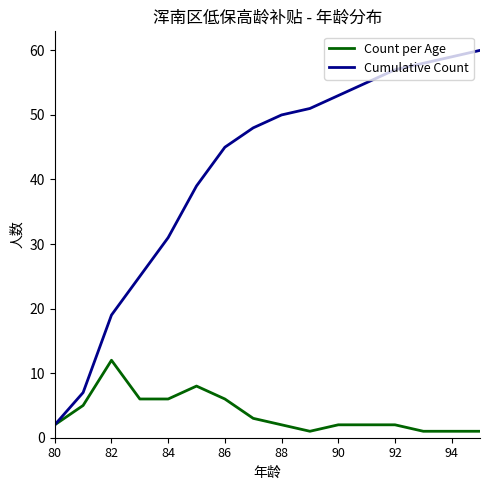

What is the maximum value for Cumulative Count?

60